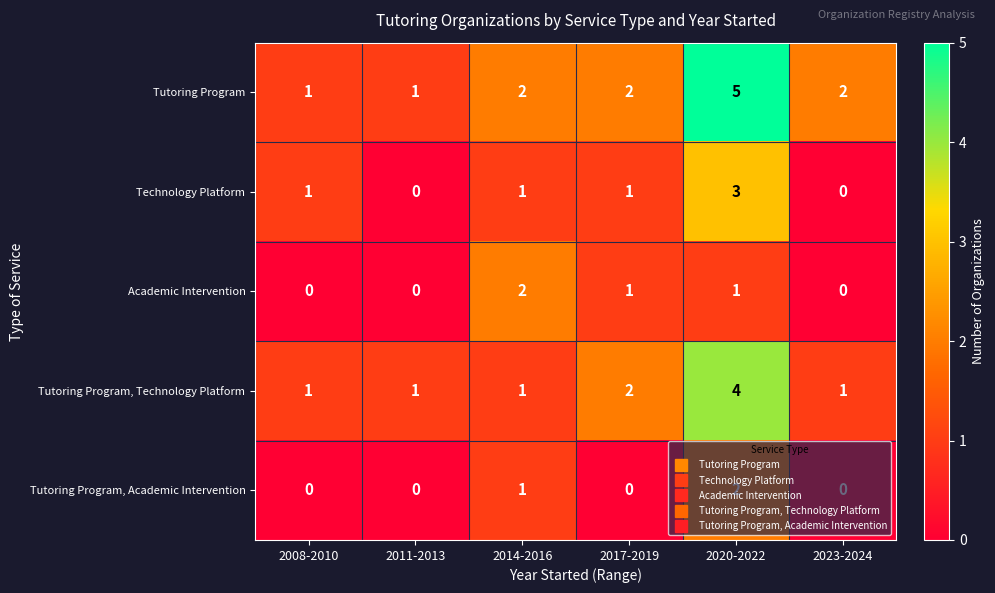

At how many categories does at least one series exceed 0?

6